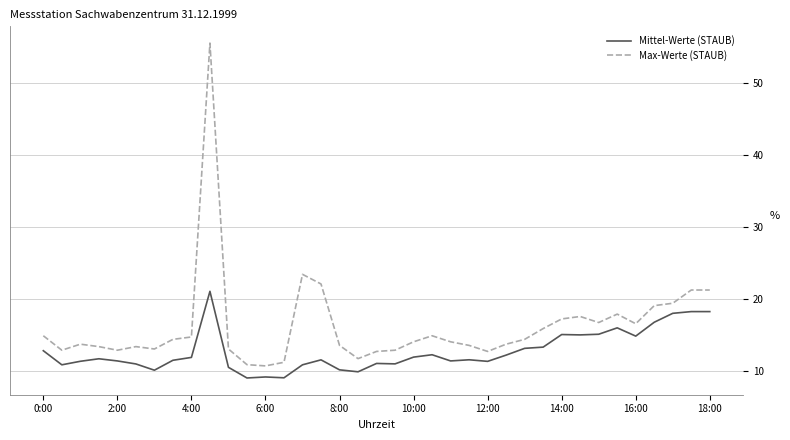

What are all the series names shown in the legend?

Mittel-Werte (STAUB), Max-Werte (STAUB)